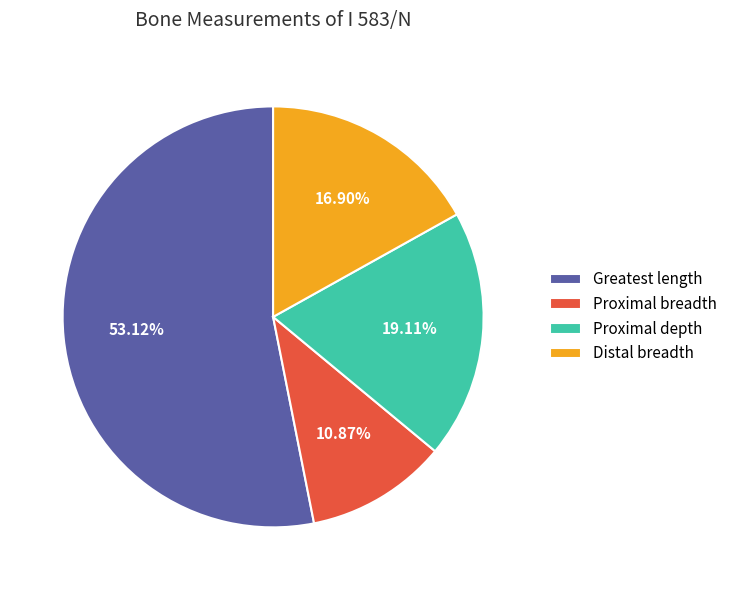

Is it true that Proximal depth is 33% of the pie?

False